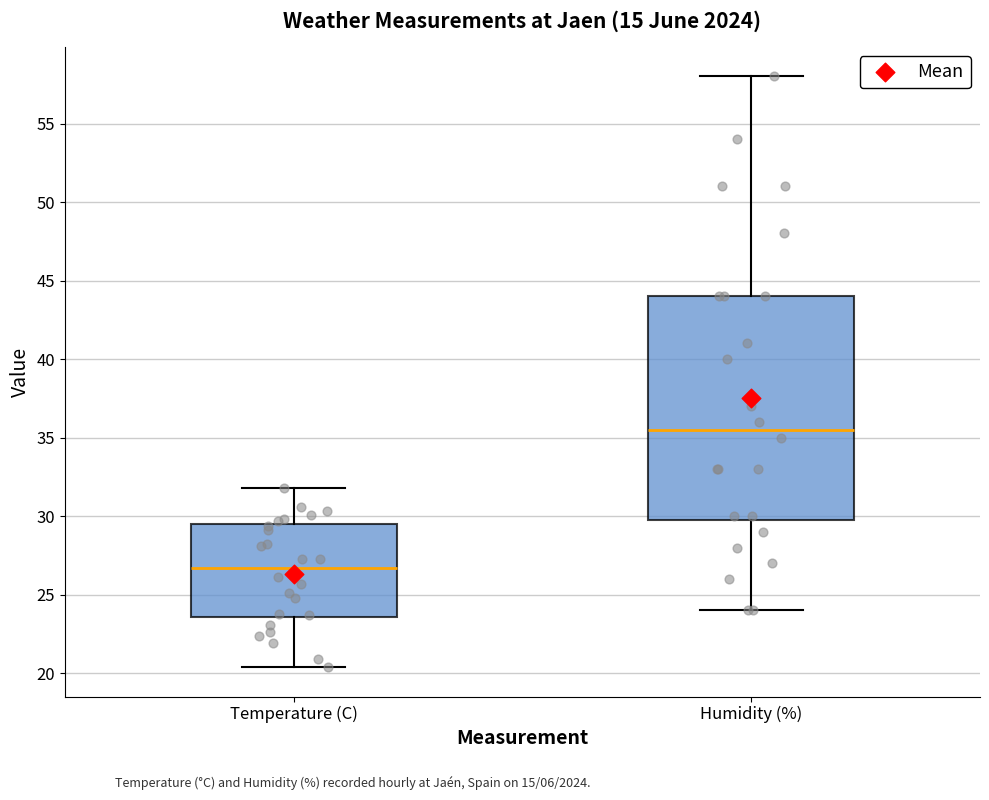

Which box has the highest median line?

Humidity (%)